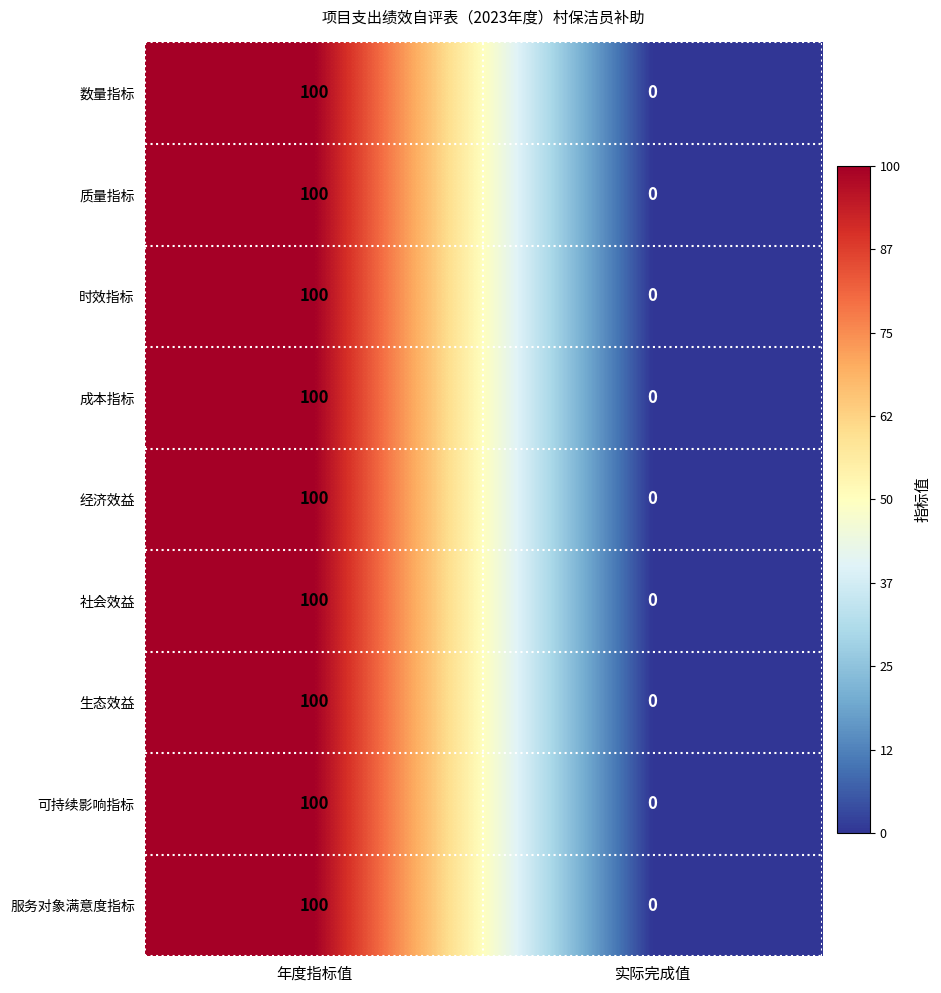

What is the maximum value shown in the chart?

100